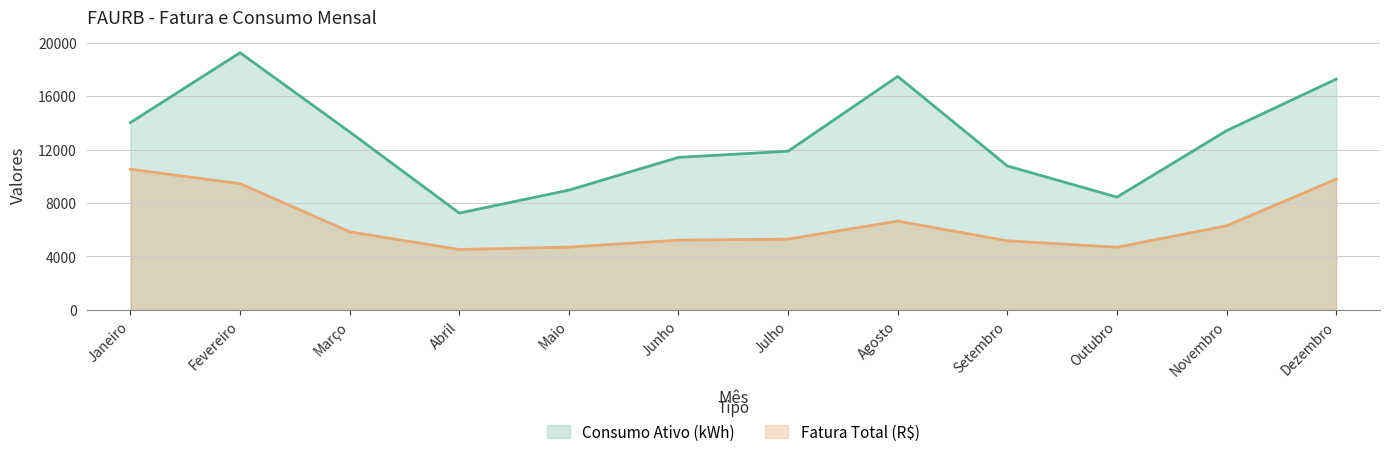

What is the average value of the Consumo Ativo (kWh) series?

12787.2